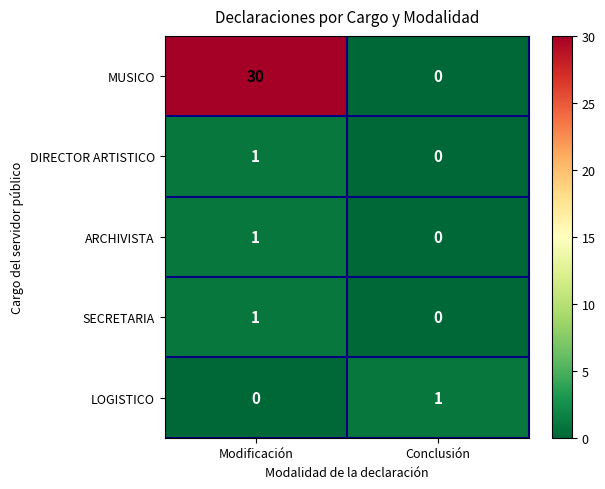

Which category has the lowest value in the LOGISTICO series?

Modificación